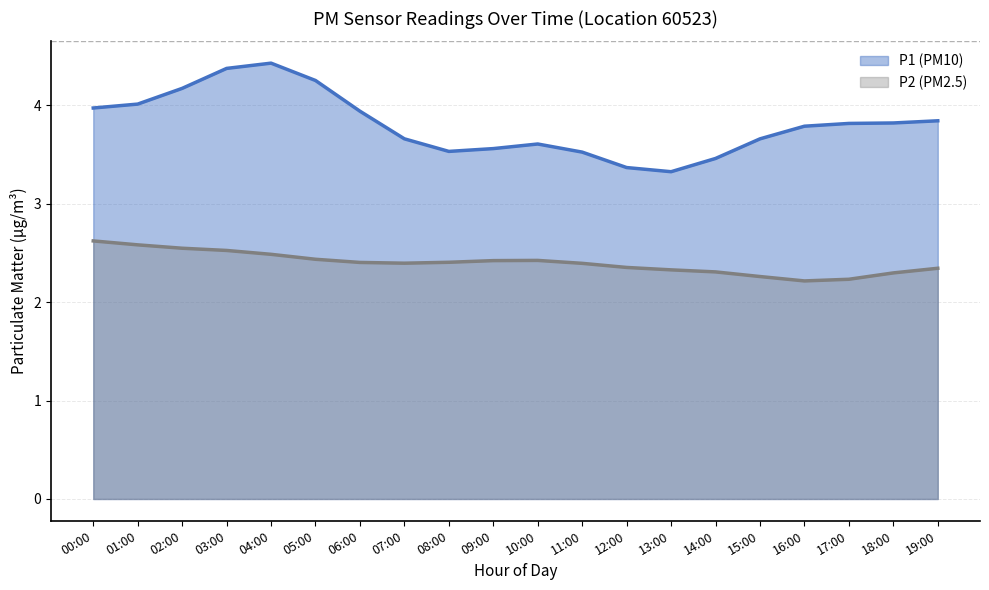

At which label does P2 first exceed 2?

00:00